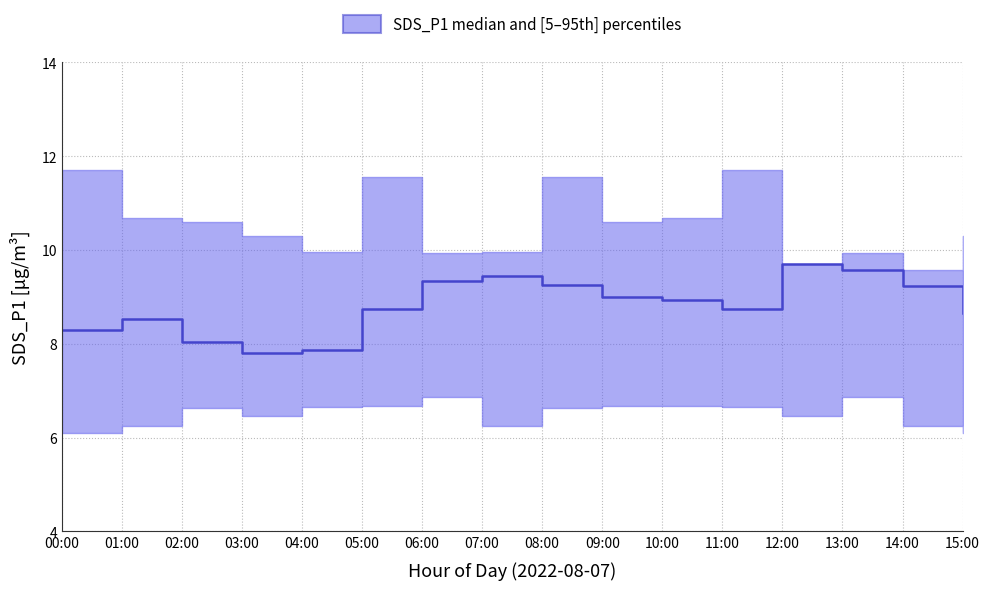

Reading left to right, what are all the values shown in this chart?

00:00=8.3	01:00=8.5	02:00=8.0	03:00=7.8	04:00=7.9	05:00=8.8	06:00=9.3	07:00=9.4	08:00=9.2	09:00=9.0	10:00=8.9	11:00=8.8	12:00=9.7	13:00=9.6	14:00=9.2	15:00=8.7